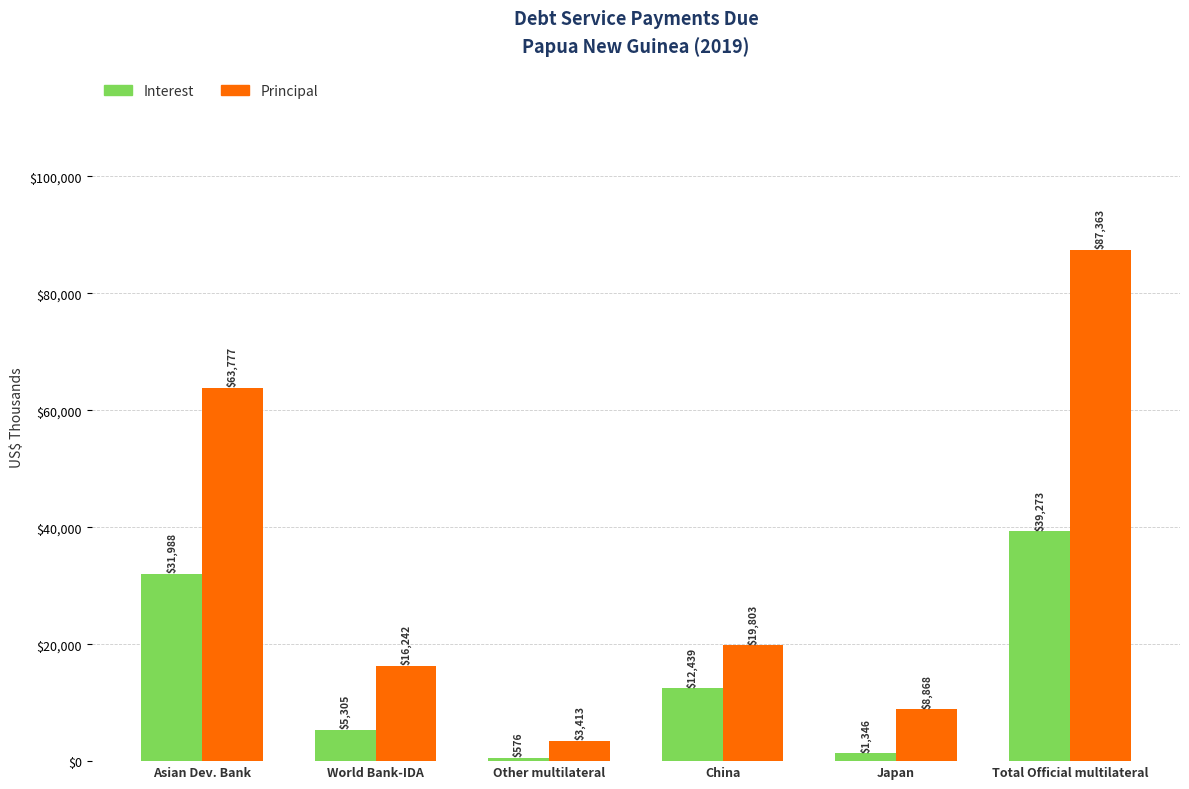

Which series has the widest spread of values?

Principal